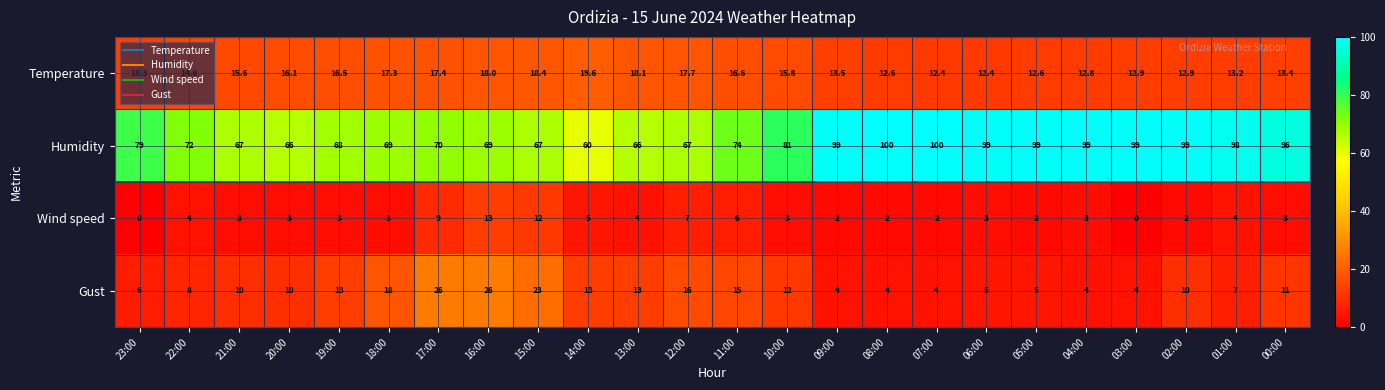

What is the spread (max minus min) of values at 14:00?

55.0